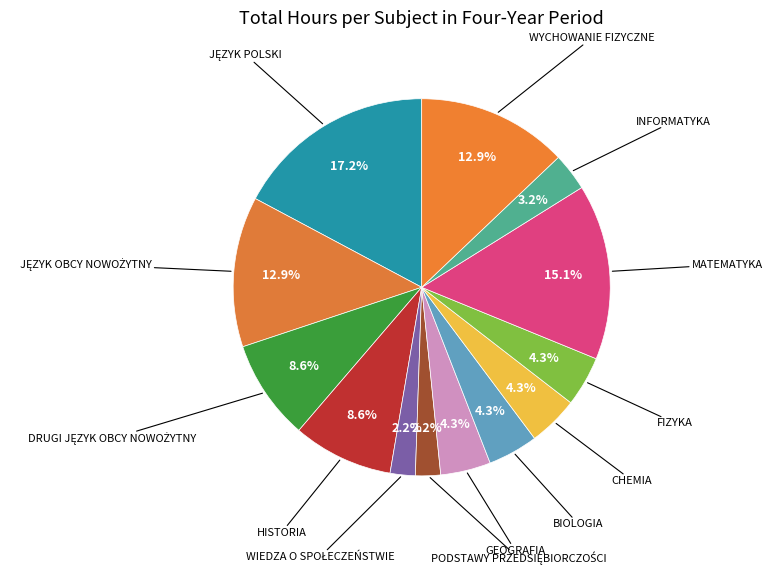

Count the number of slices in the pie.

13